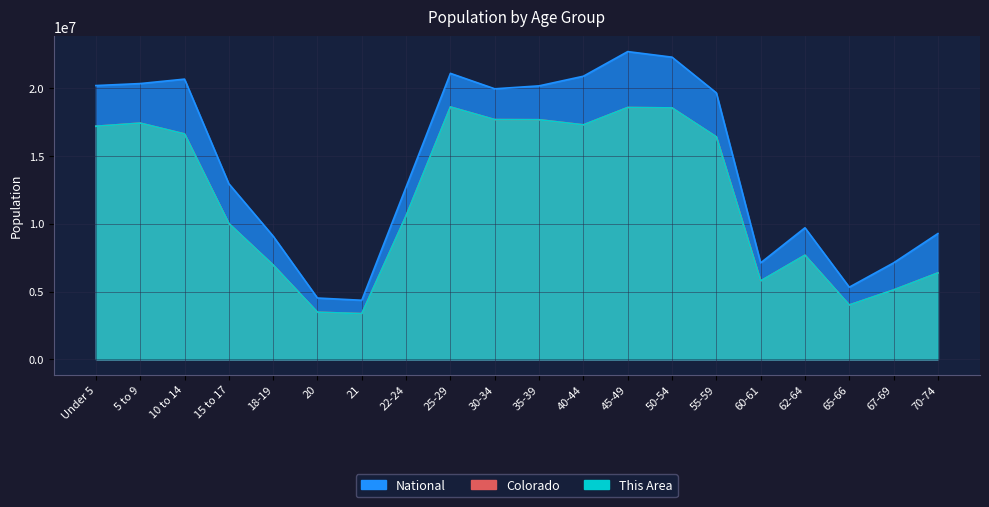

What is the sum of the This Area values at 65-66 and 67-69?

9124600